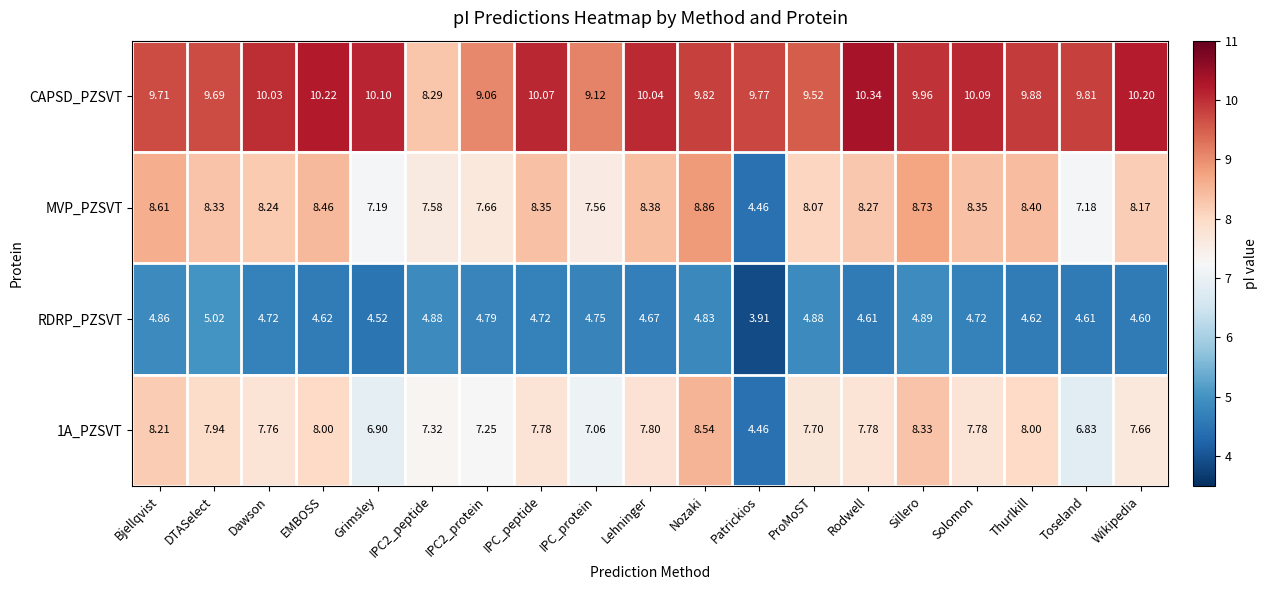

Which category has the highest value in the MVP_PZSVT series?

Nozaki